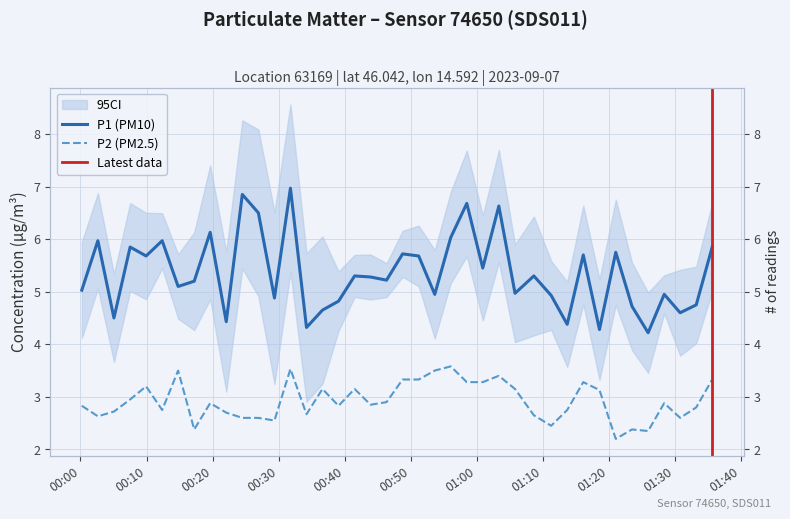

What is the maximum value for P2?

3.6